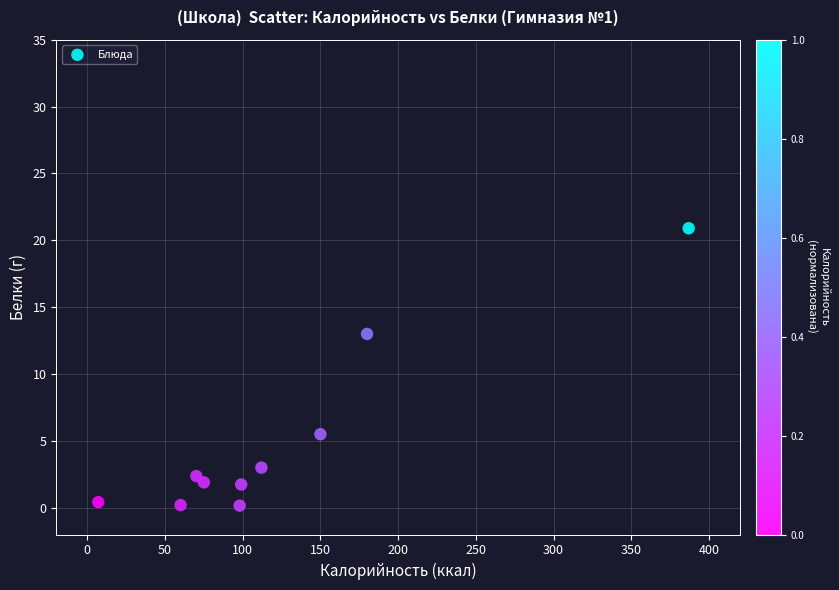

What is the average X value?

123.8